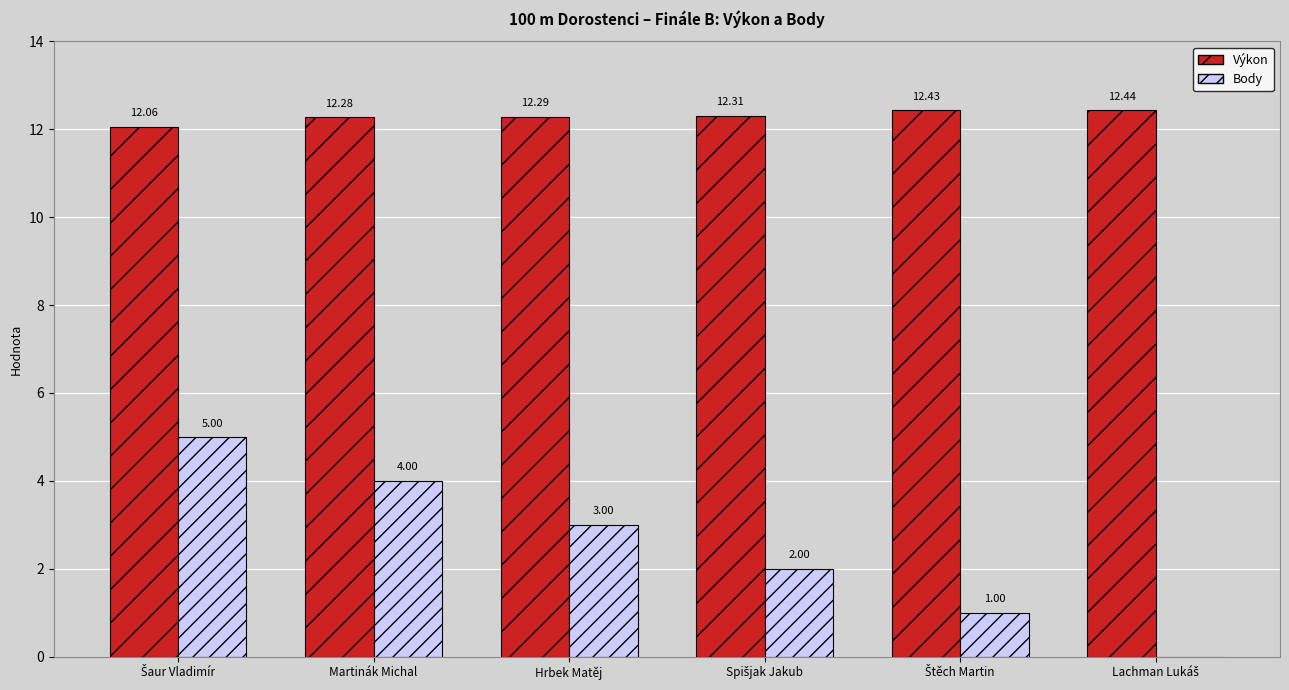

What is the sum of all Body values?

15.0